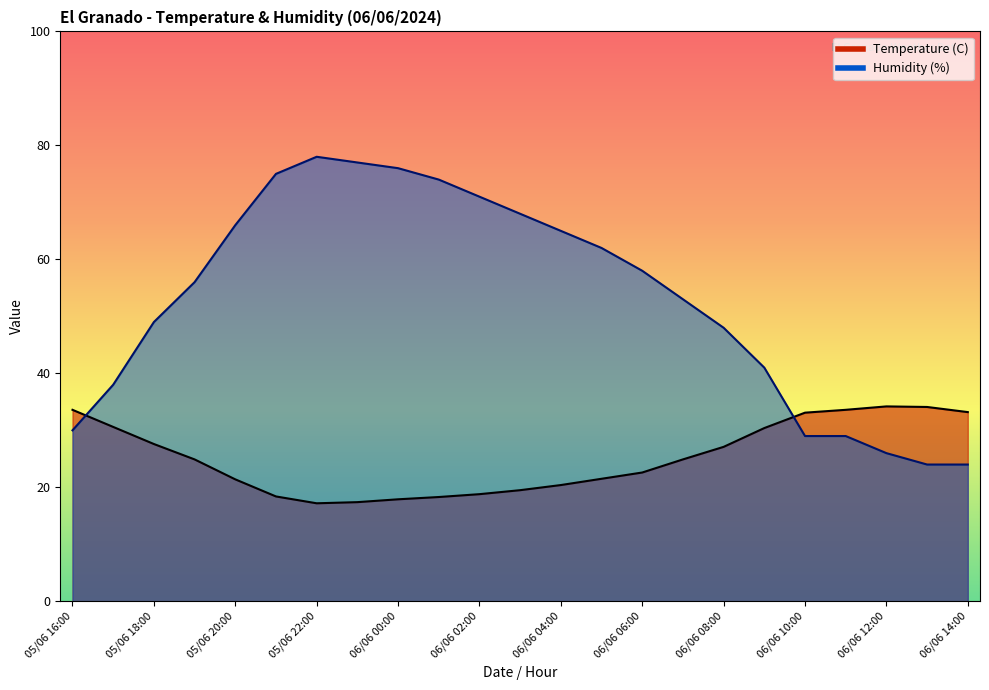

Is the value of Temperature (C) at 05/06 20:00 greater than the value of Humidity (%) at 05/06 19:00?

No